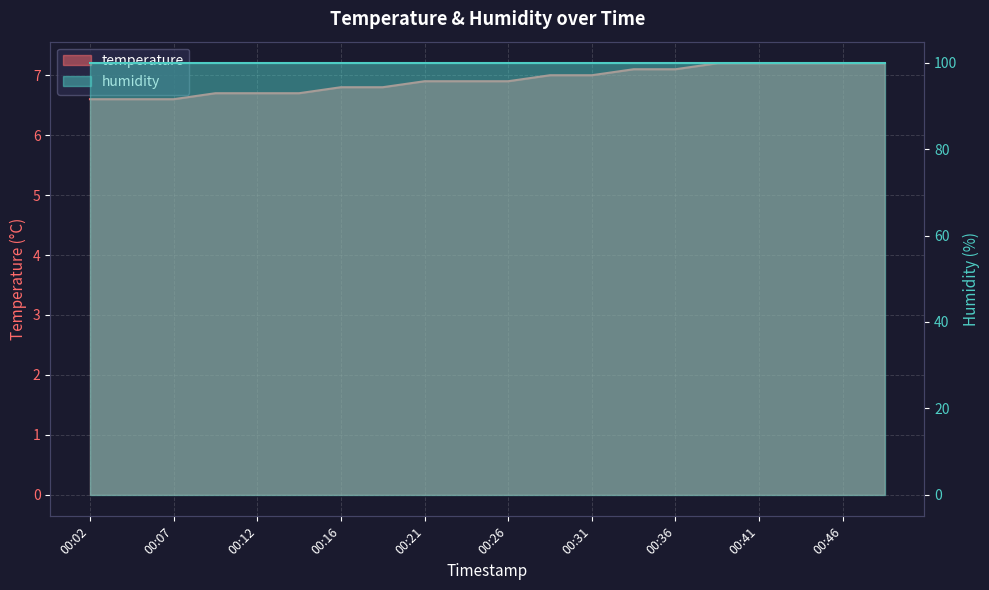

What is the difference between the values at 00:14 and 00:48?

0.5